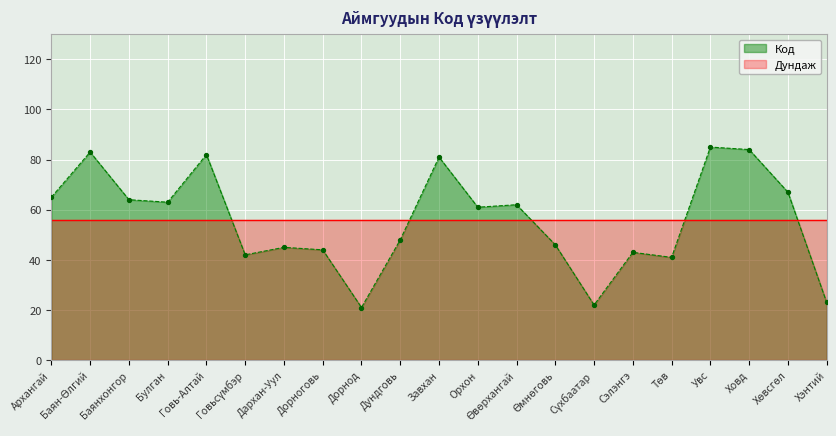

What is the change in value from Говьсүмбэр to Дархан-Уул?

+3